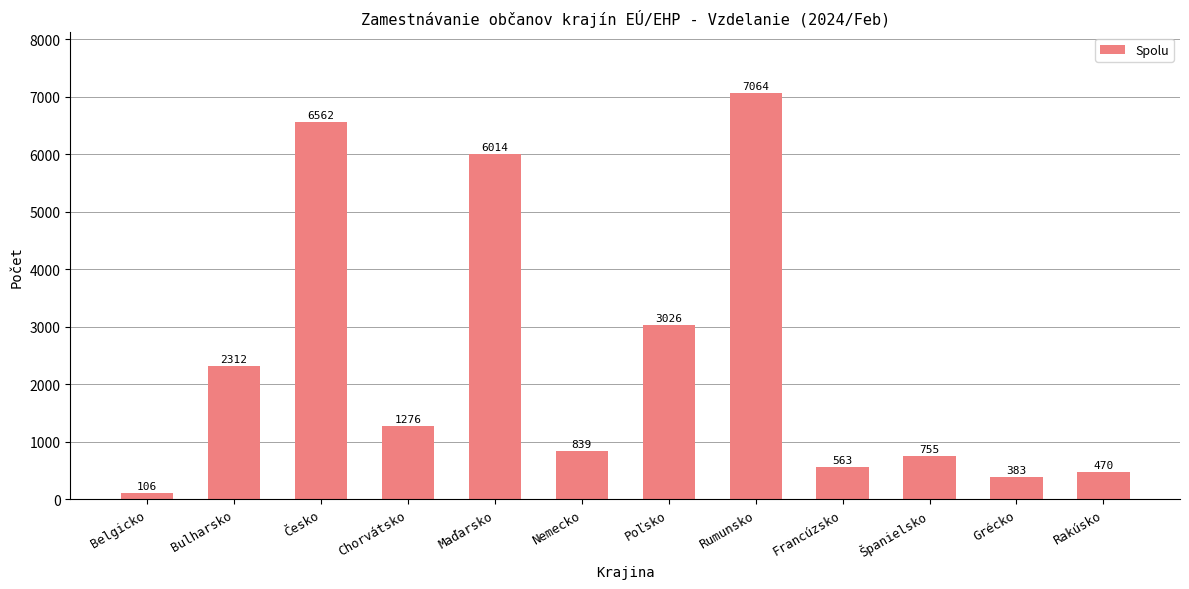

Reading left to right, what are all the values shown in this chart?

Belgicko=106	Bulharsko=2312	Česko=6562	Chorvátsko=1276	Maďarsko=6014	Nemecko=839	Poľsko=3026	Rumunsko=7064	Francúzsko=563	Španielsko=755	Grécko=383	Rakúsko=470